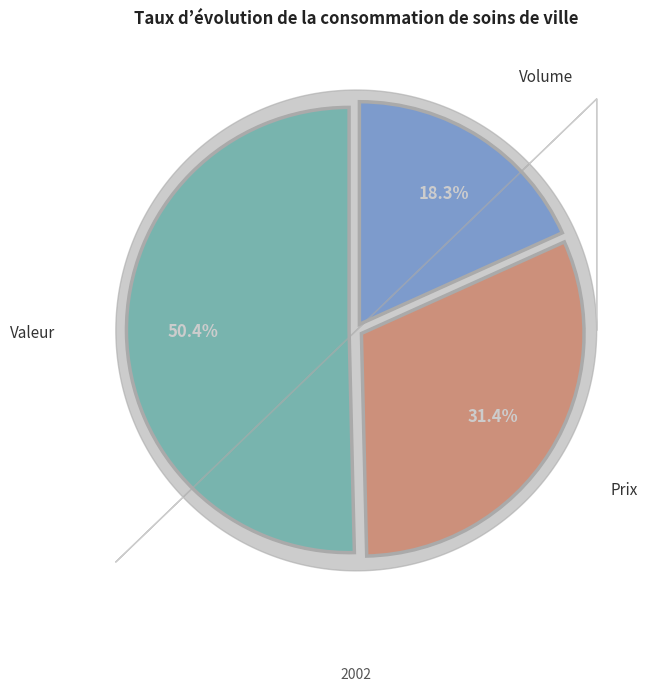

Which has a higher value, Volume or Prix?

Prix